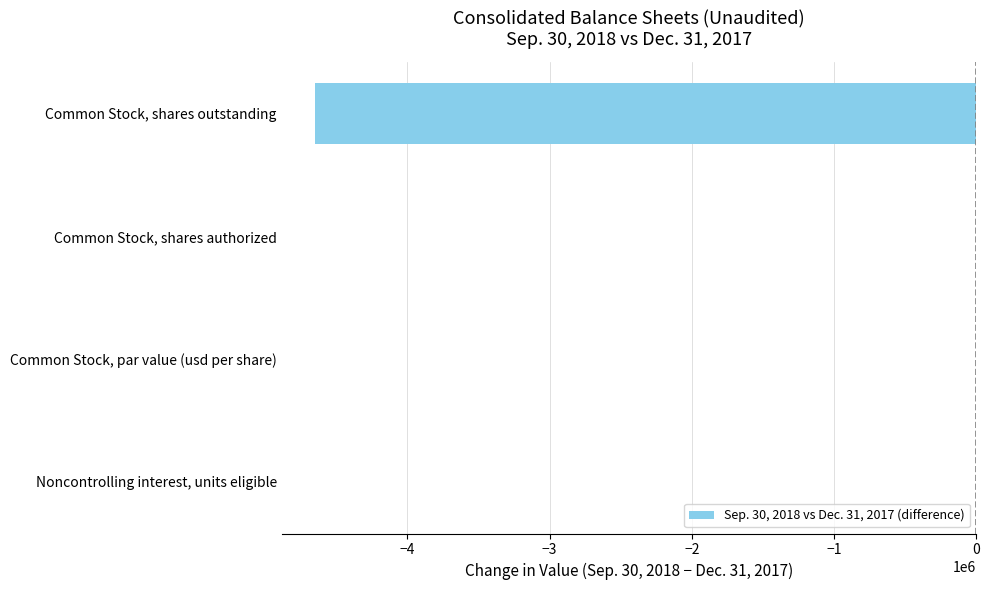

What is the change in value from Noncontrolling interest, units eligible to Common Stock, shares outstanding?

-4652577